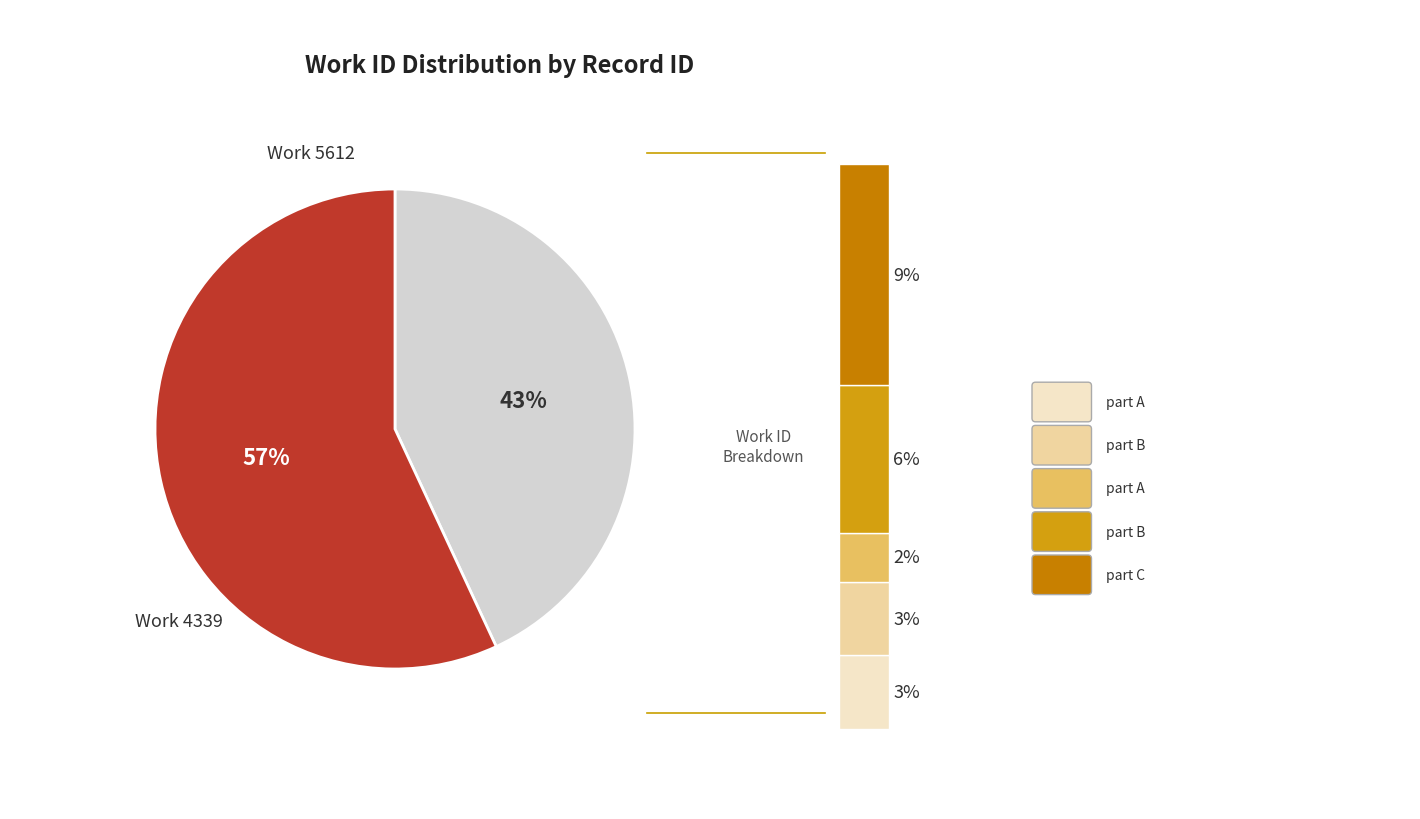

Is there any slice that represents more than half of the pie?

Yes